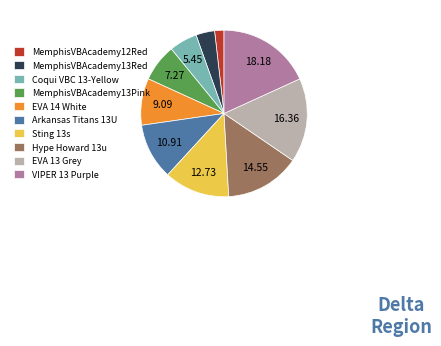

Which category has the smallest portion of the pie?

MemphisVBAcademy12Red